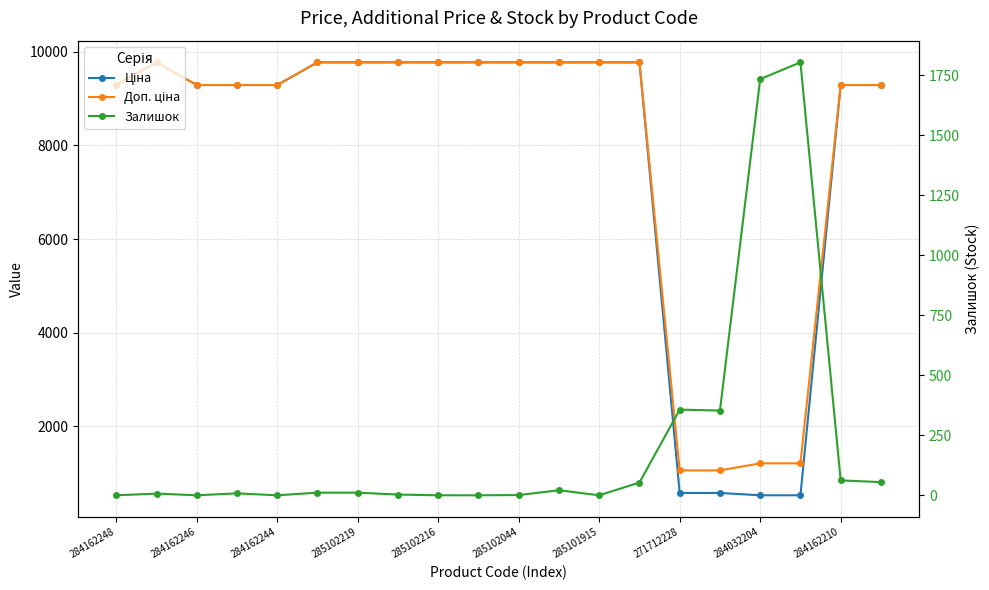

Reading left to right, extract all data points from this chart.

Ціна: 9290.5	9775.5	9290.5	9290.5	9290.5	9775.5	9775.5	9775.5	9775.5	9775.5	9775.5	9775.5	9775.5	9775.5	578.1	578.1	528.2	528.2	9290.5	9290.5
Доп. ціна: 9290.5	9775.5	9290.5	9290.5	9290.5	9775.5	9775.5	9775.5	9775.5	9775.5	9775.5	9775.5	9775.5	9775.5	1060.0	1060.0	1210.7	1210.7	9290.5	9290.5
Залишок: 0.0	7.0	0.0	8.0	0.0	11.0	11.0	3.0	0.0	0.0	1.0	21.0	0.0	53.0	357.0	353.0	1734.0	1804.0	62.0	55.0